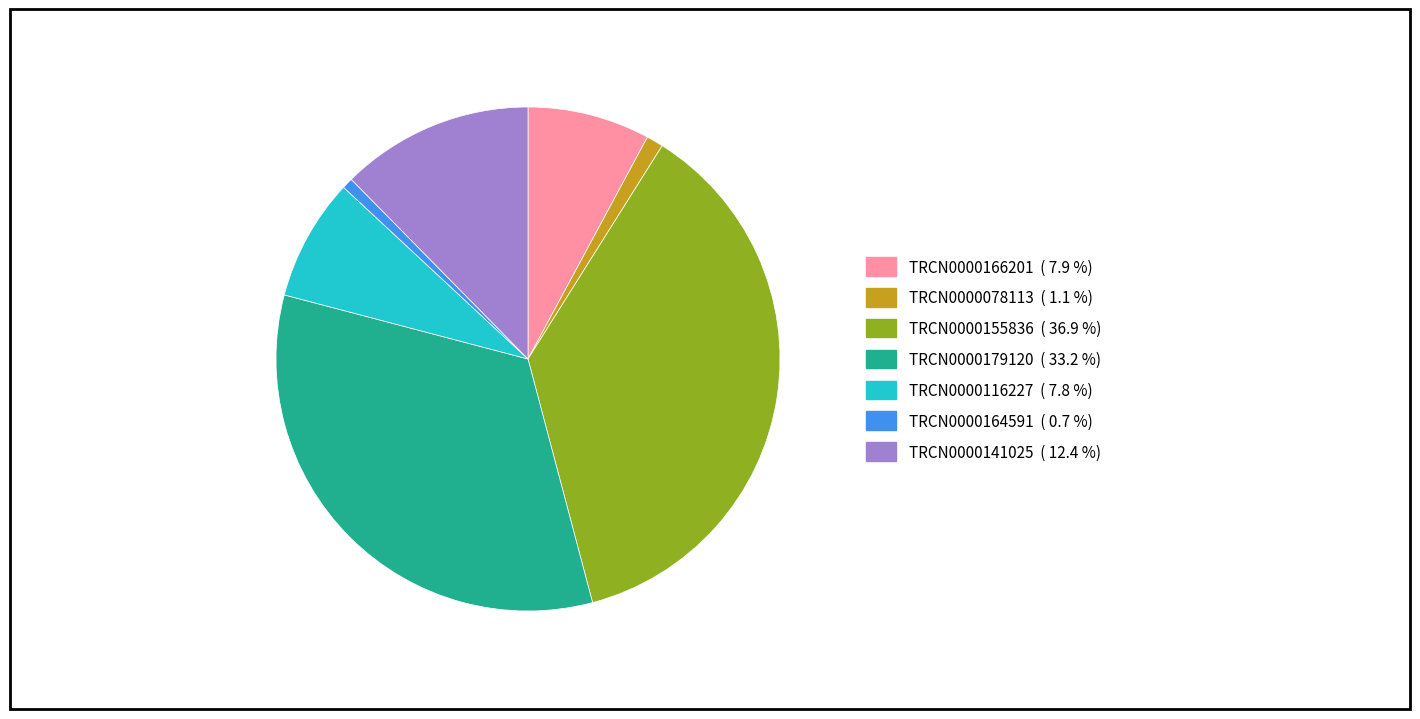

Between TRCN0000155836 and TRCN0000078113, which is larger?

TRCN0000155836